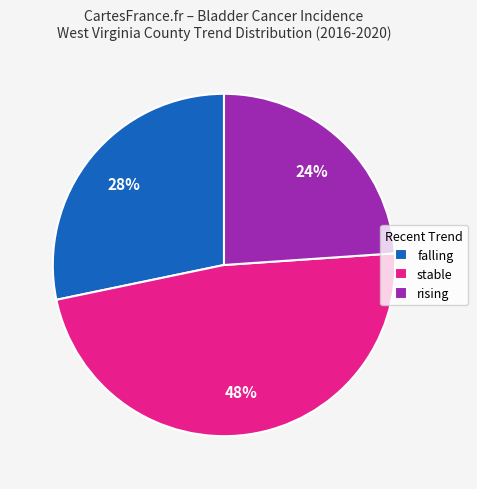

The falling slice represents 28% of the pie. True or false?

True